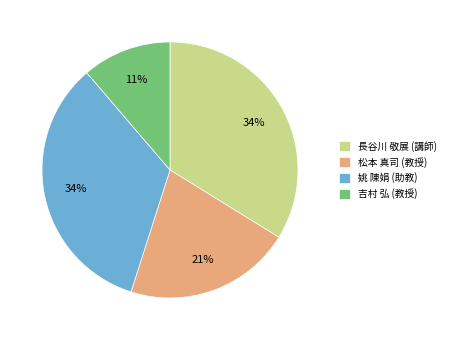

Combined, do 松本 真司 (教授) and 吉村 弘 (教授) account for over 50%?

No